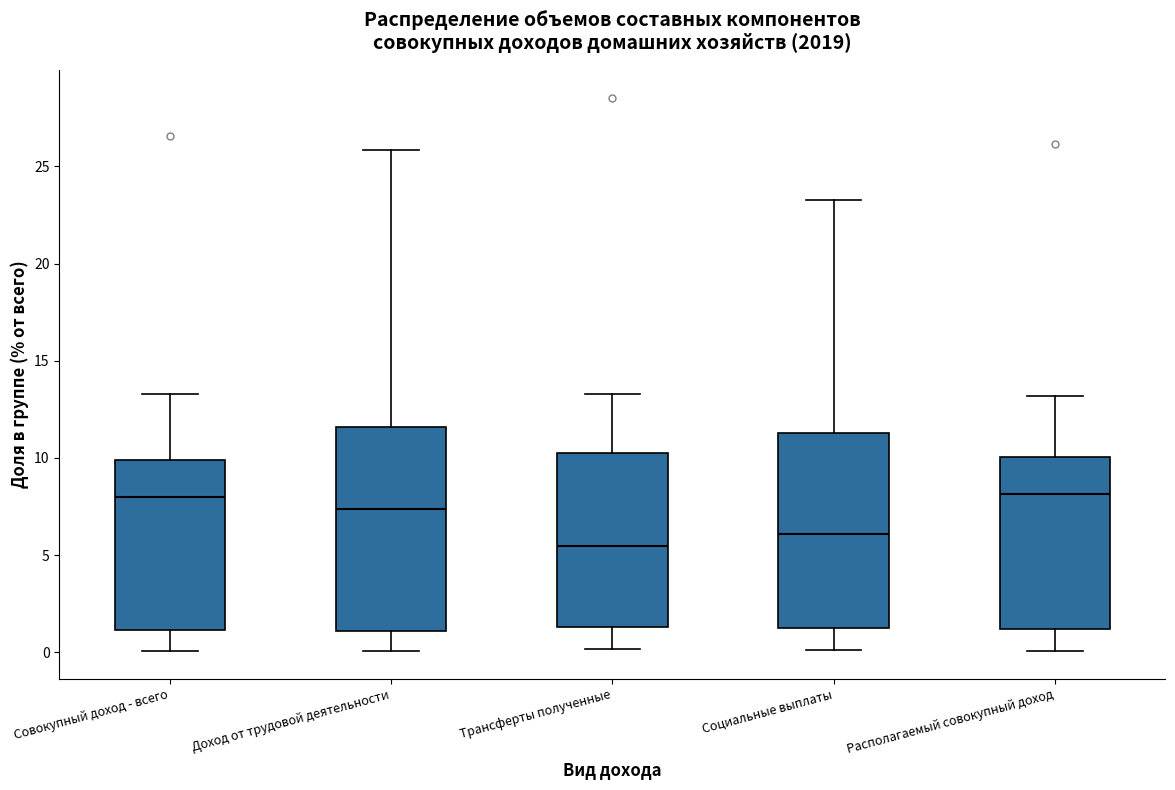

Where is the upper edge of the box for Доход от трудовой деятельности on the y-axis? The values are not printed on the chart, so give them approximately, as read against the axis.

11.5